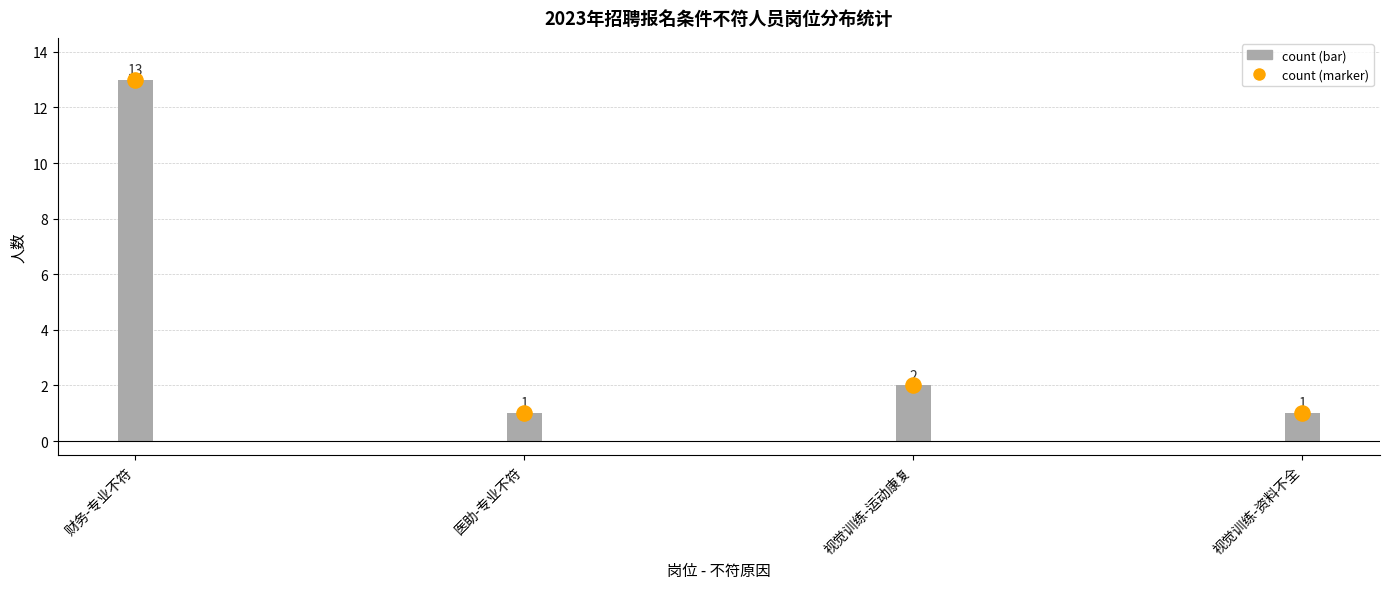

Which has a higher value, 医助-专业不符 or 财务-专业不符?

财务-专业不符